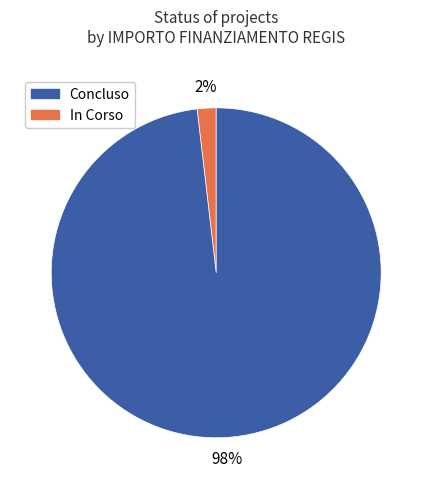

Is there any slice that represents more than half of the pie?

Yes